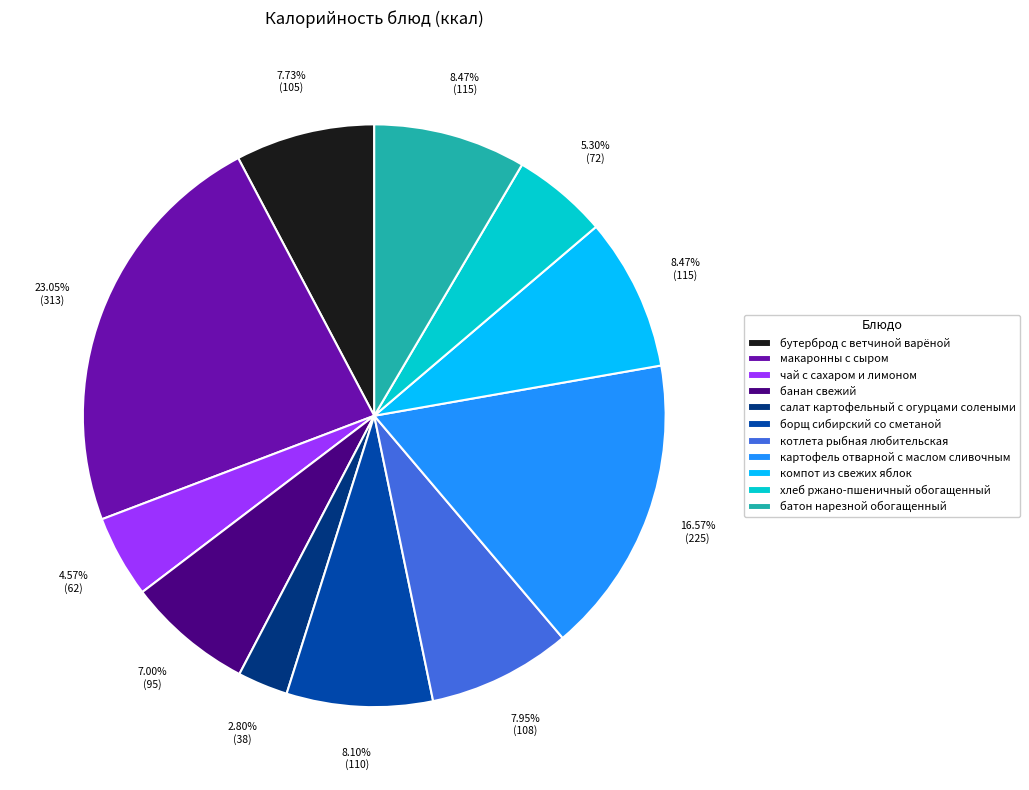

Which slice is the largest?

макаронны с сыром